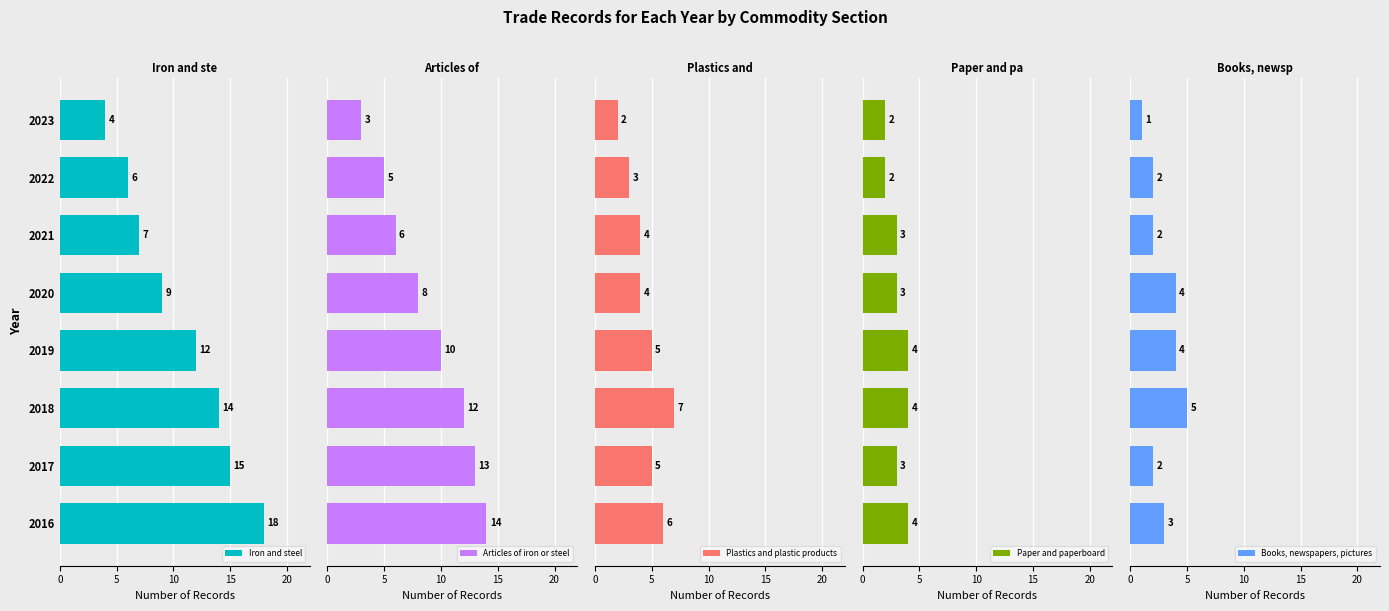

List the series in order of their peak value, lowest first.

Paper and paperboard, Books, newspapers, pictures, Plastics and plastic products, Articles of iron or steel, Iron and steel